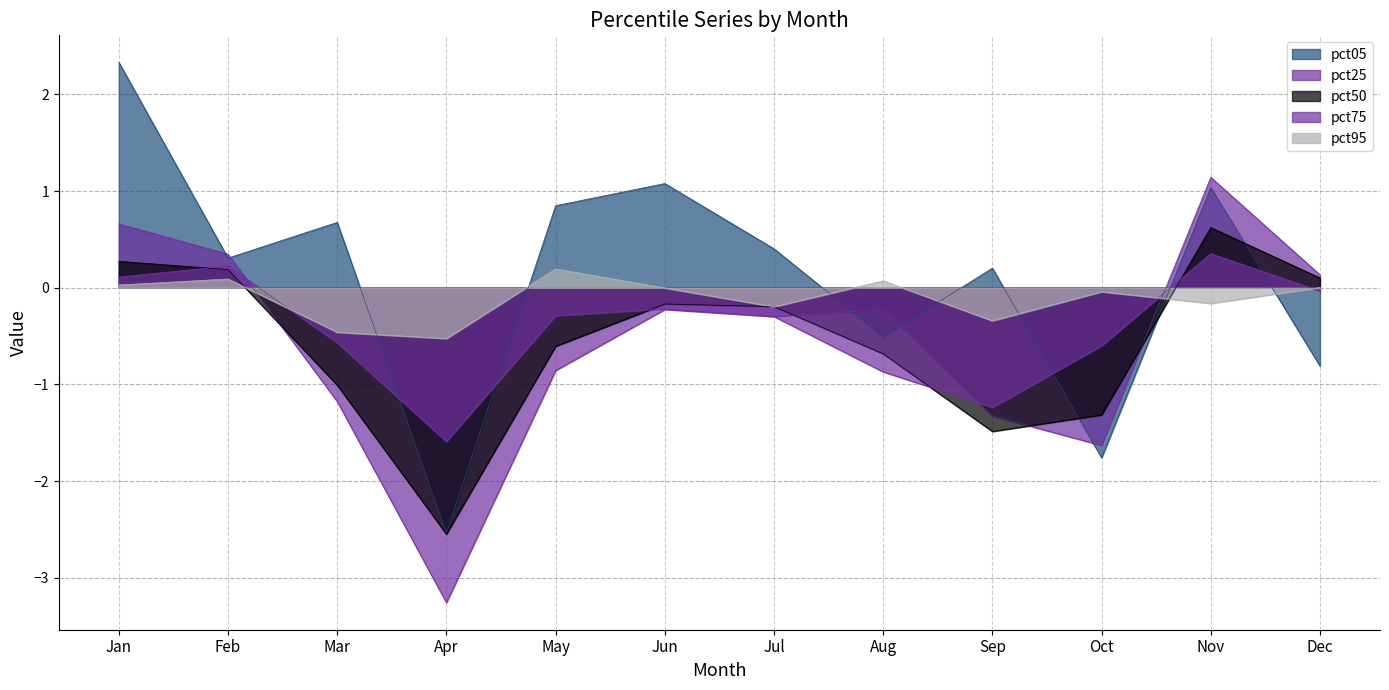

True or false: pct95 has a value of 0.0 at Dec.

False